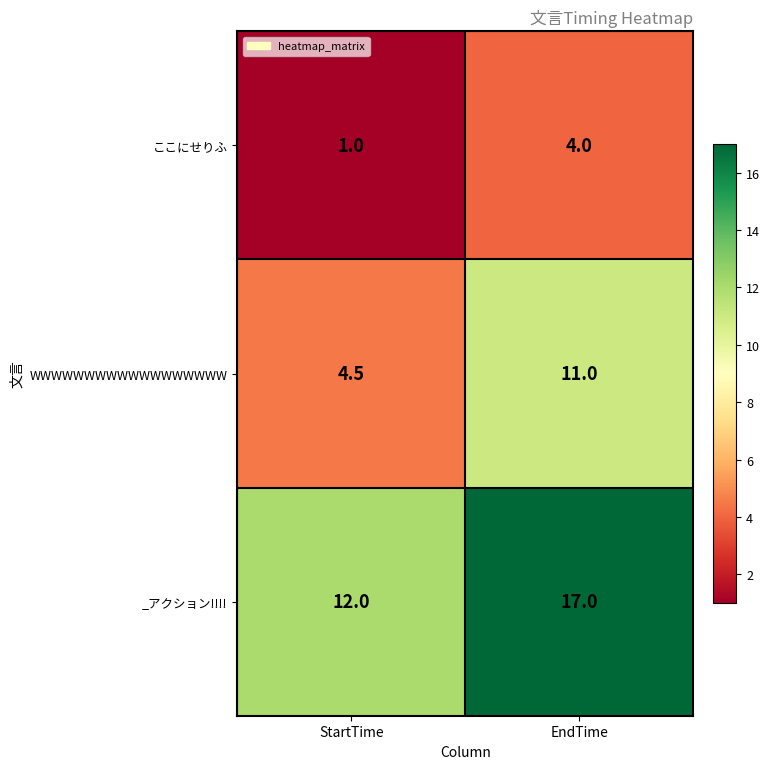

At which category is the sum across all series the highest?

EndTime